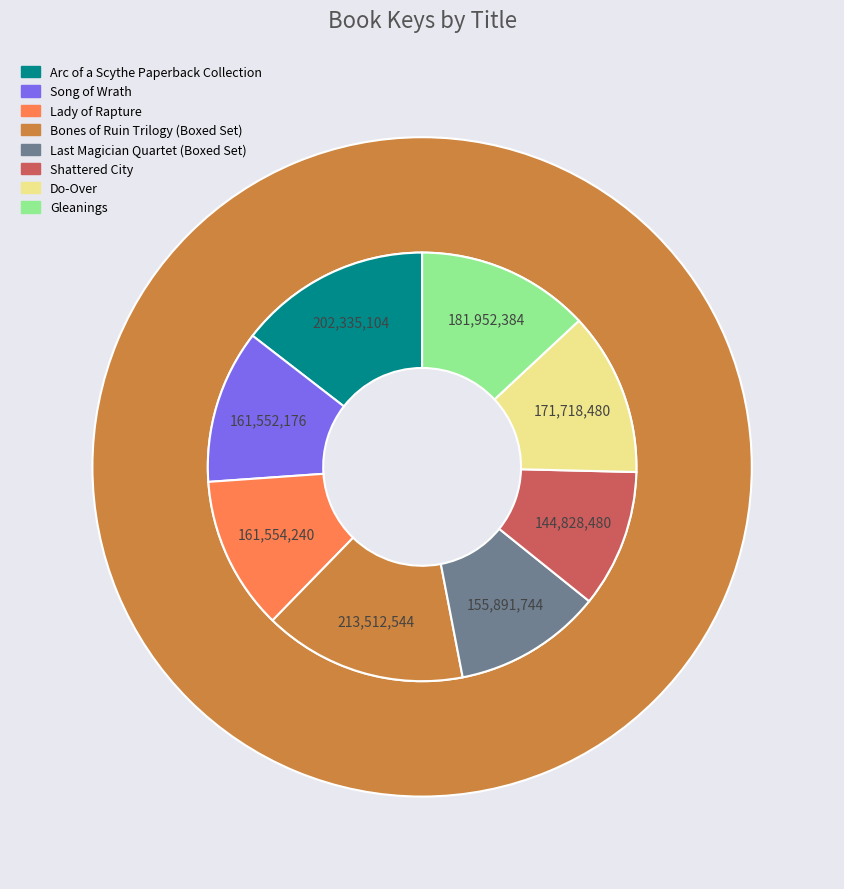

Does any single category account for the majority?

No